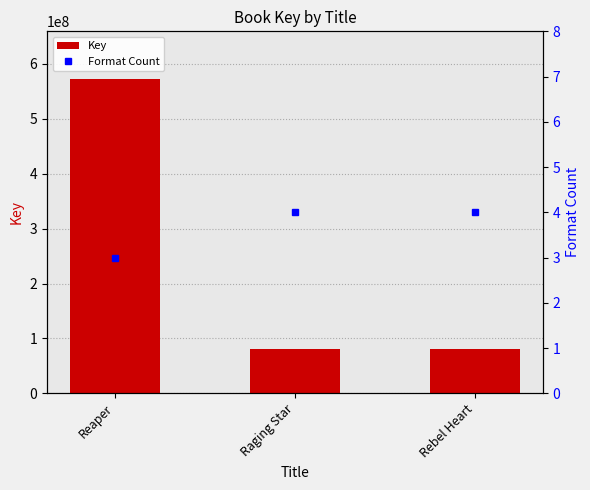

At how many categories does at least one series exceed 141207599?

1